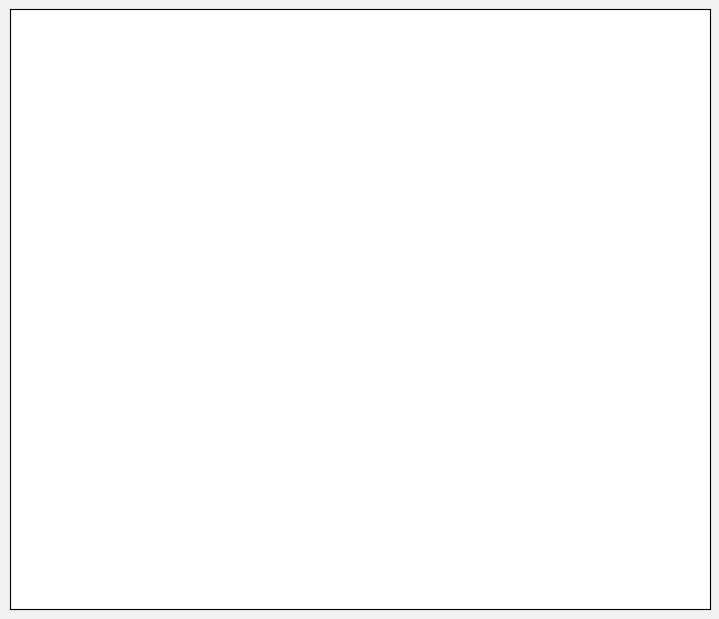

Is there any slice that represents more than half of the pie?

No